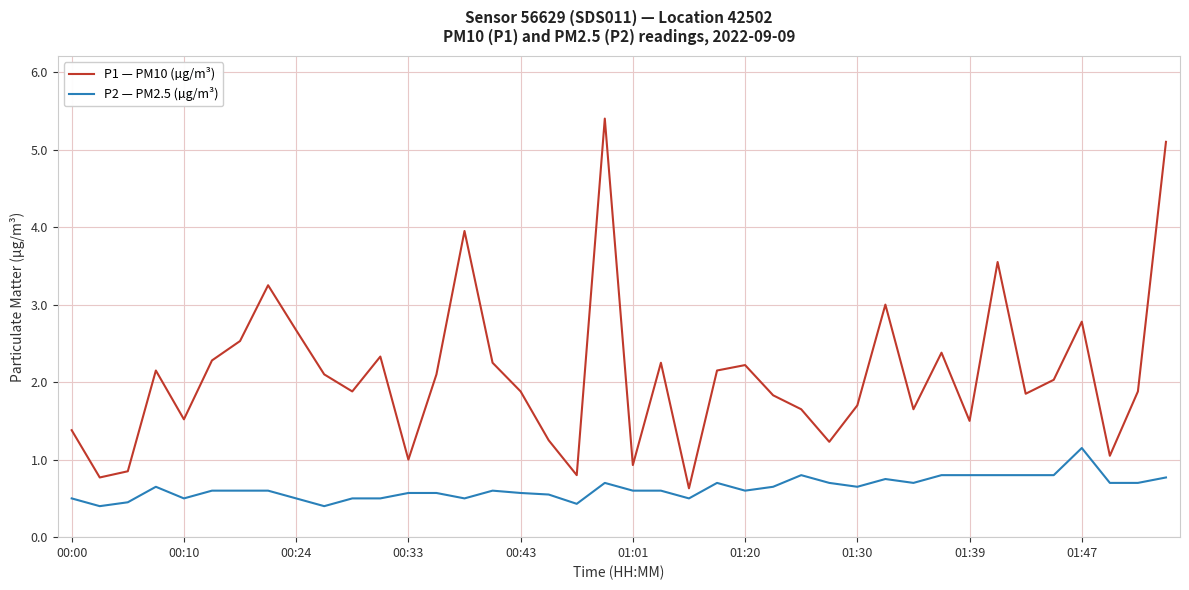

What is the minimum value shown in the chart?

0.4